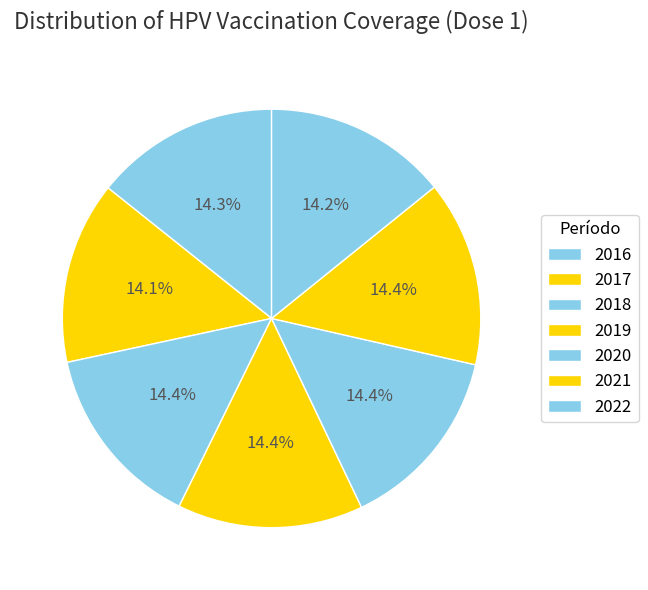

How many slices are in this pie chart?

7